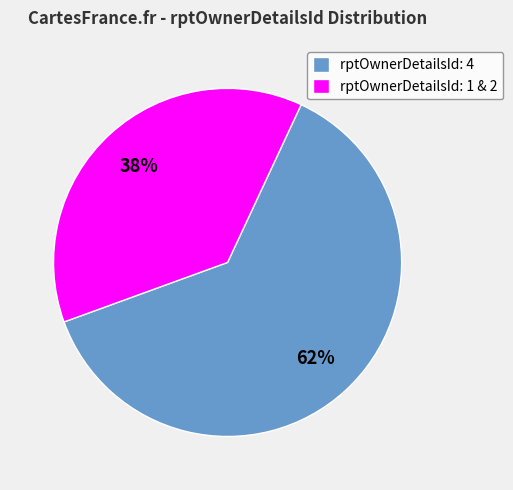

To the nearest percent, what is the average slice percentage?

50%